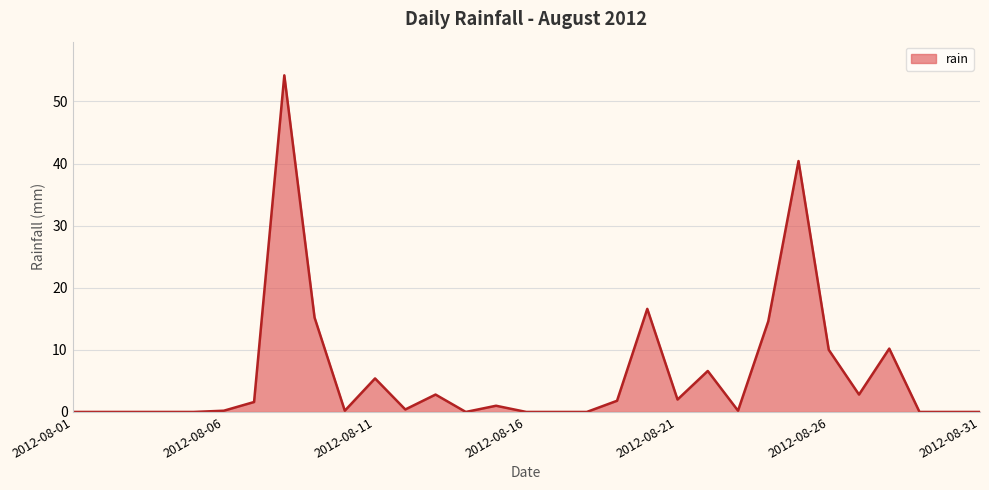

What is the sum of all values?

186.2